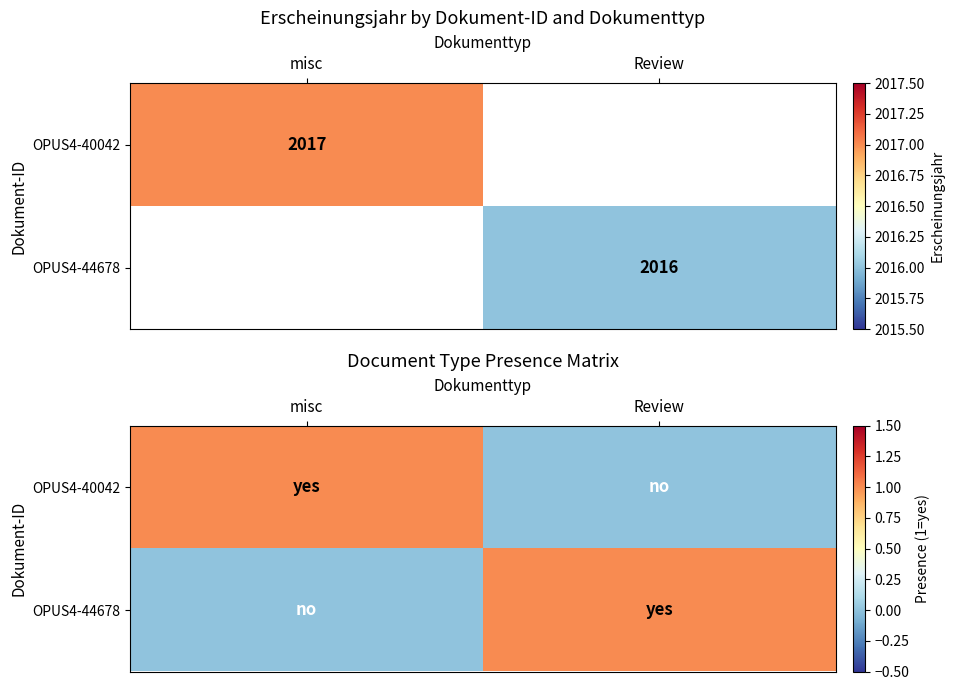

List the labels in order of OPUS4-40042 value, largest first.

misc, Review